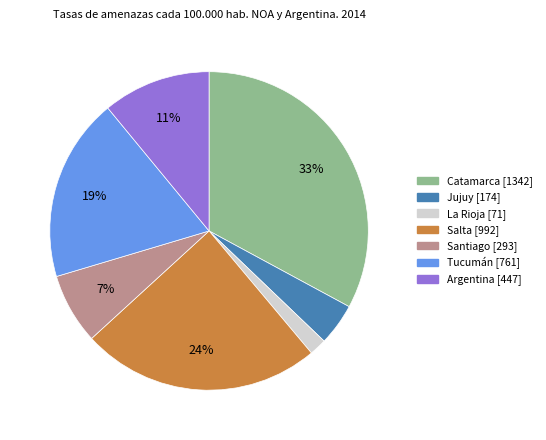

Does any single category account for the majority?

No